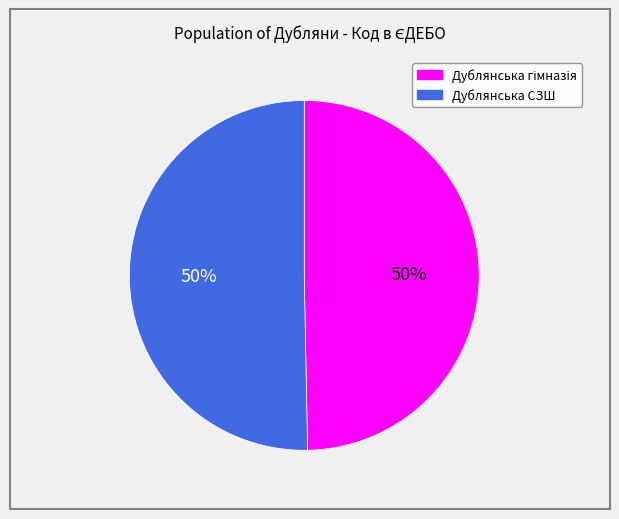

The Дублянська СЗШ slice represents 50% of the pie. True or false?

True